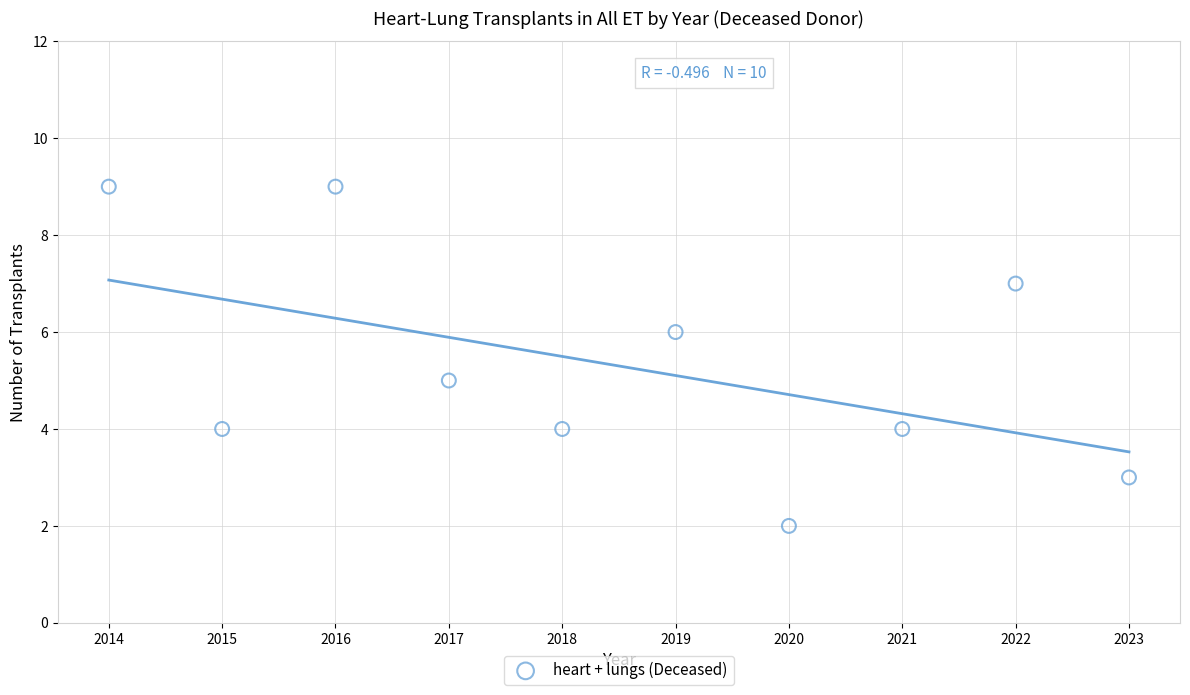

What is the average X value?

2018